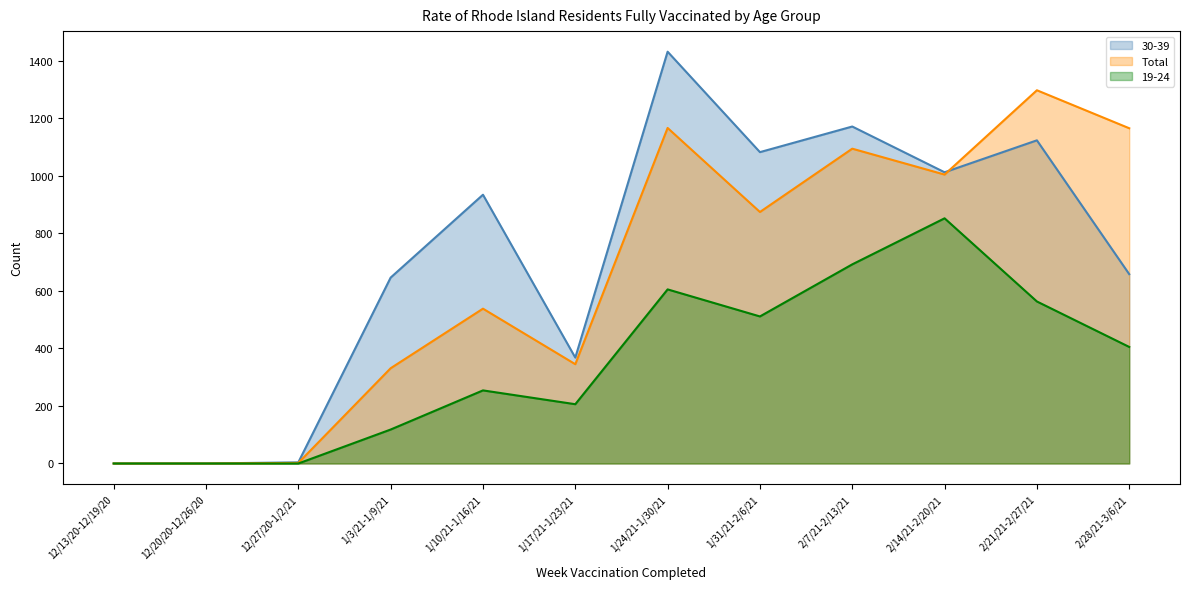

List the series in order of their peak value, lowest first.

19-24 (line), Total (line), 30-39 (line)